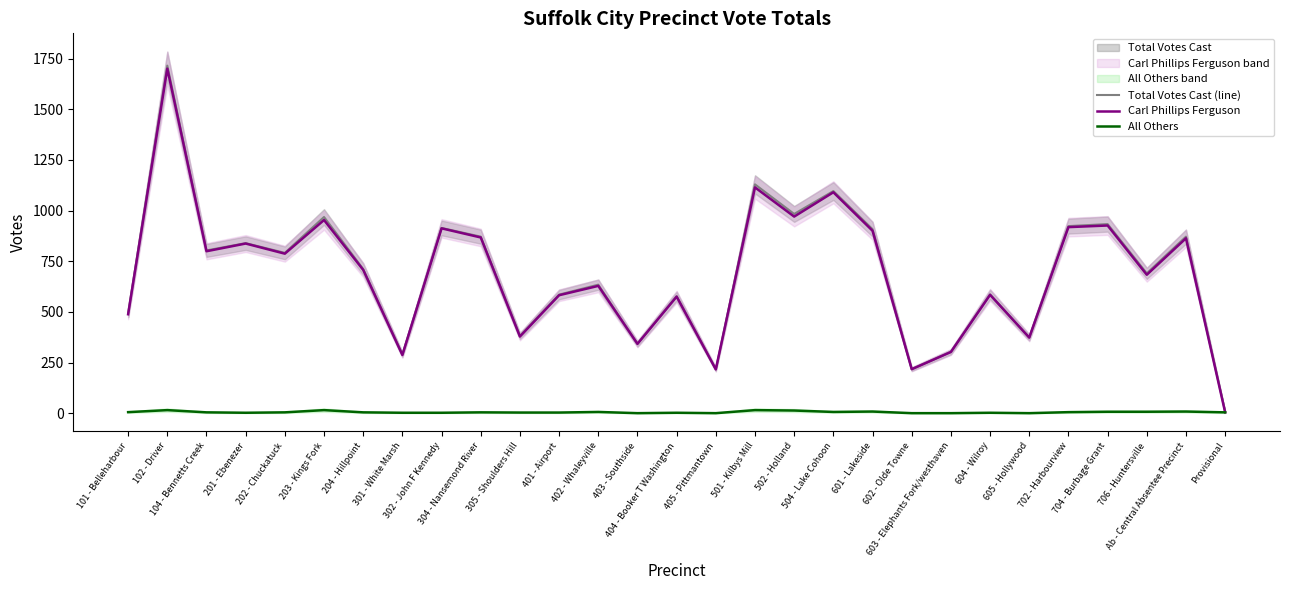

Where is the first local maximum for Carl Phillips Ferguson?

102 - Driver